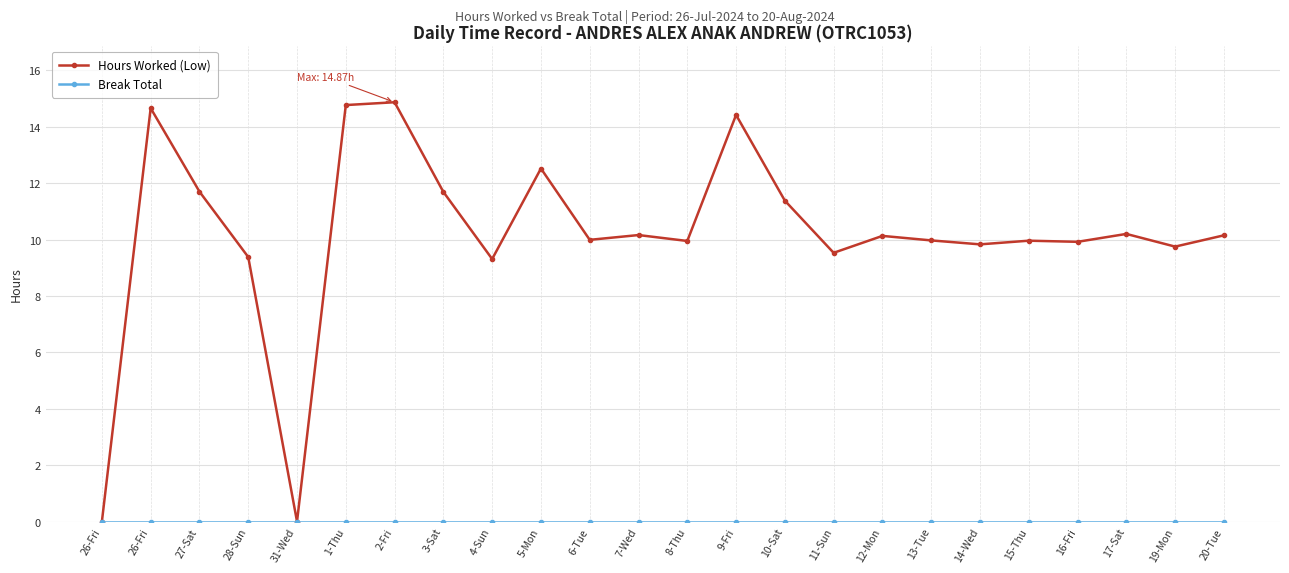

Does the chart have visible grid lines?

Yes